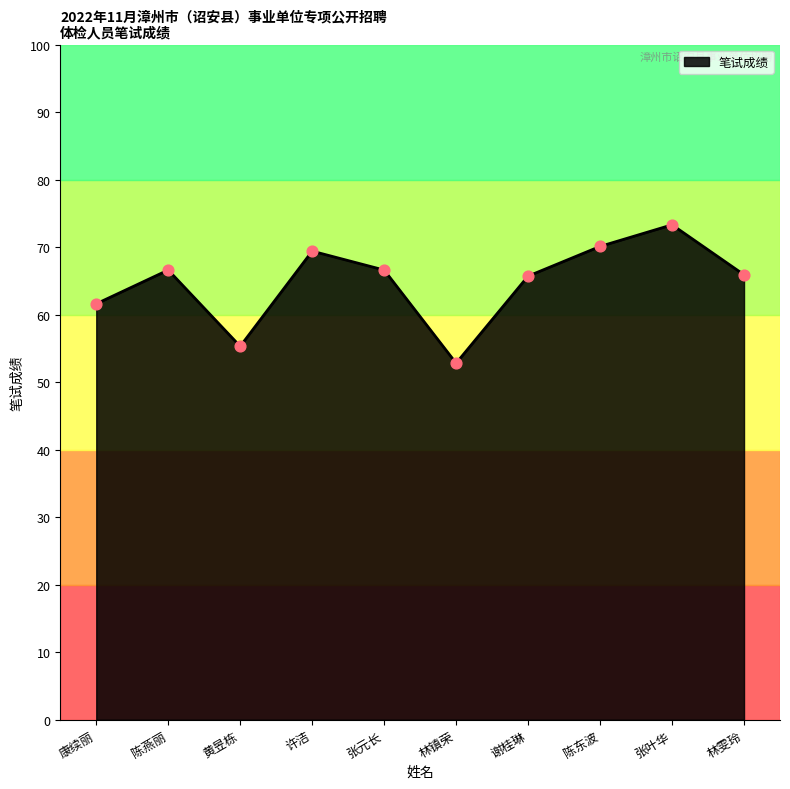

What is the change in value from 许洁 to 谢桂琳?

-3.7